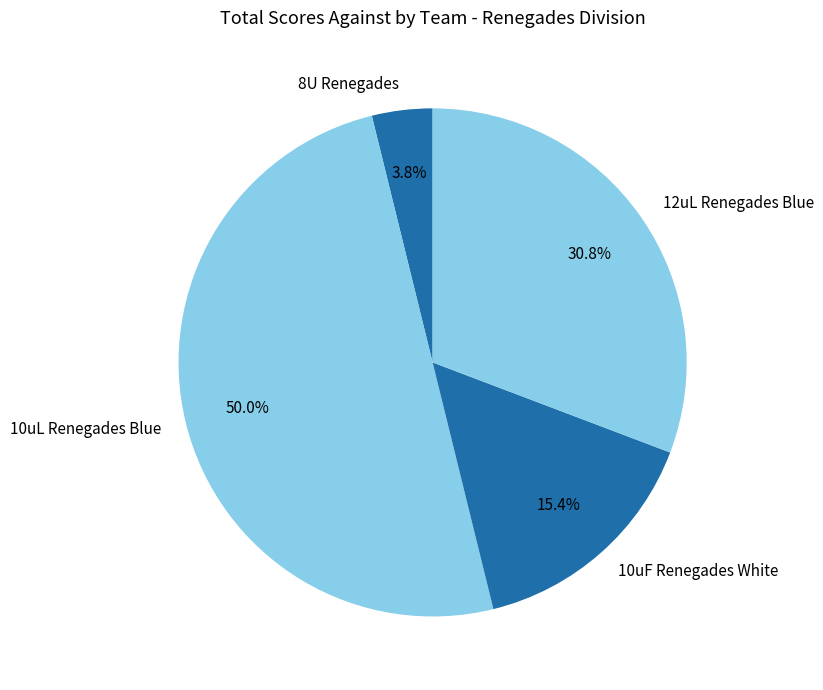

Which slice is the largest?

10uL Renegades Blue